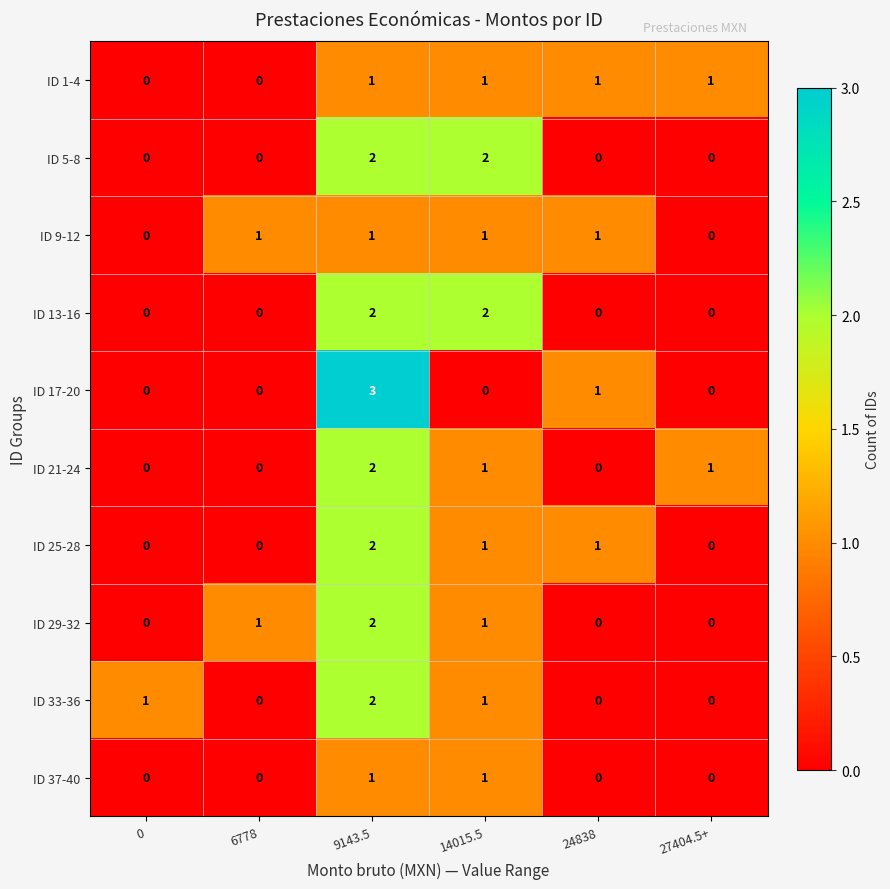

What is the sum of the ID 17-20 values at 14015.5 and 9143.5?

3